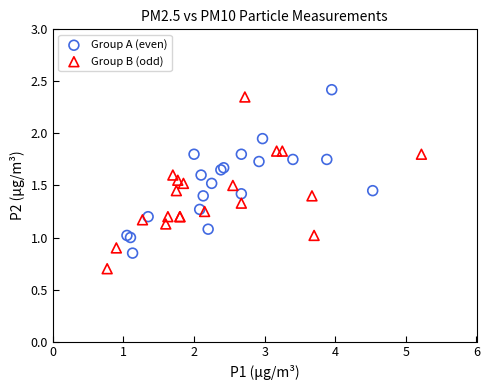

Which series reaches the maximum Y coordinate?

Group A (even)